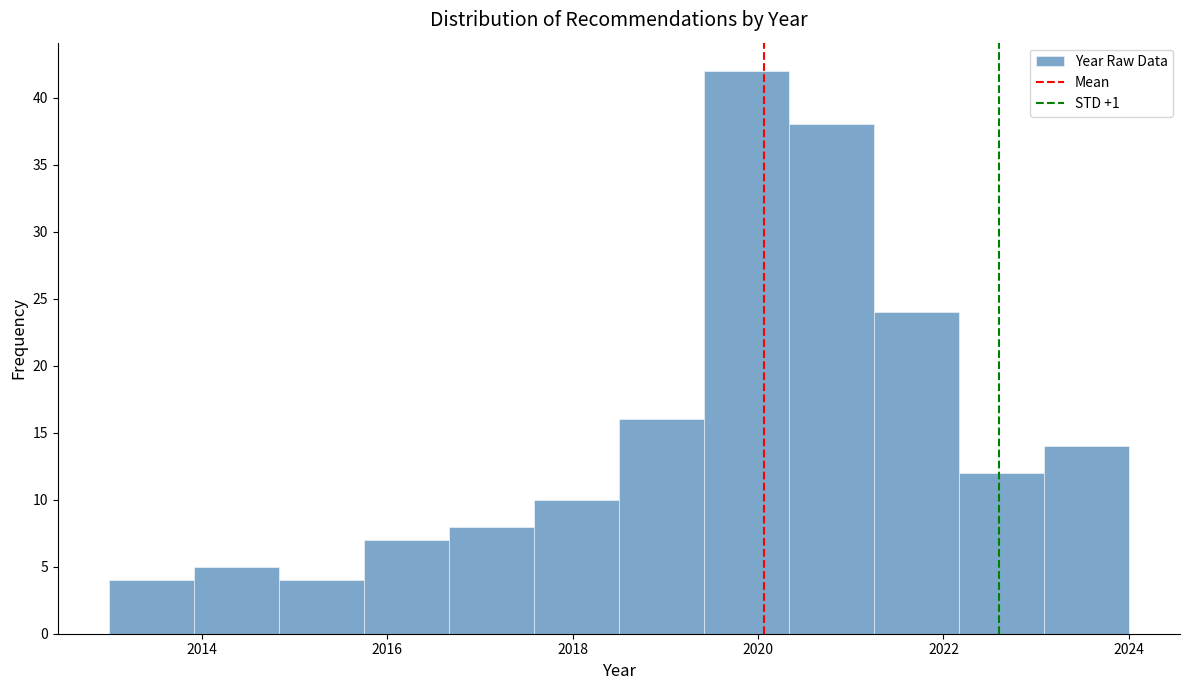

Which range on the x-axis has the tallest bar?

2019.4 to 2020.4